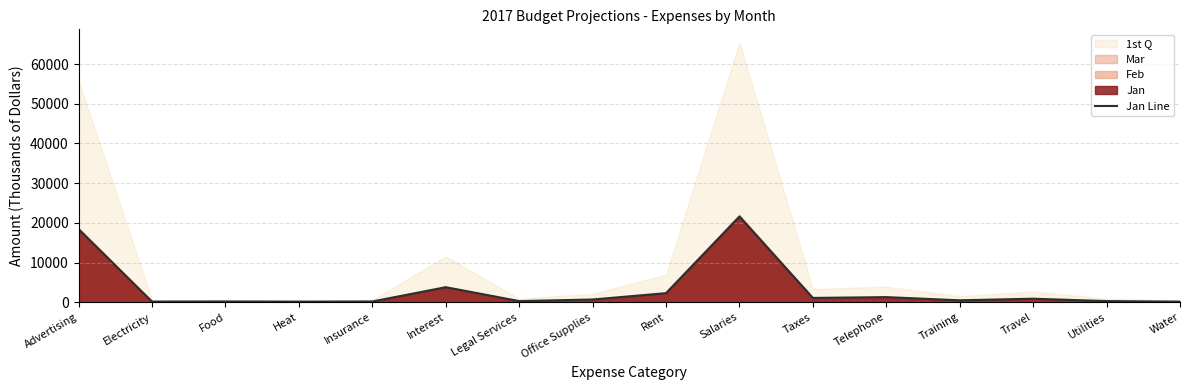

How many categories are shown in the chart?

16